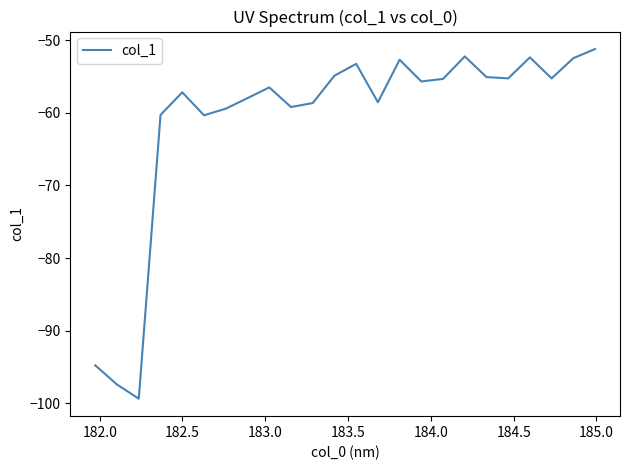

What is the difference between the maximum and minimum values?

48.1